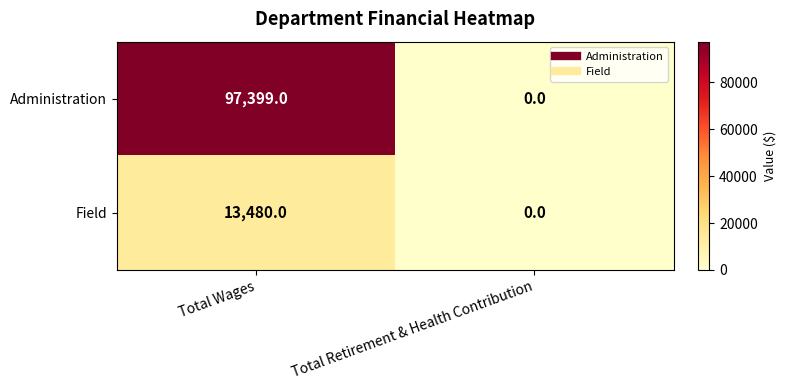

Is the value of Field at Total Wages greater than the value of Administration at Total Wages?

No